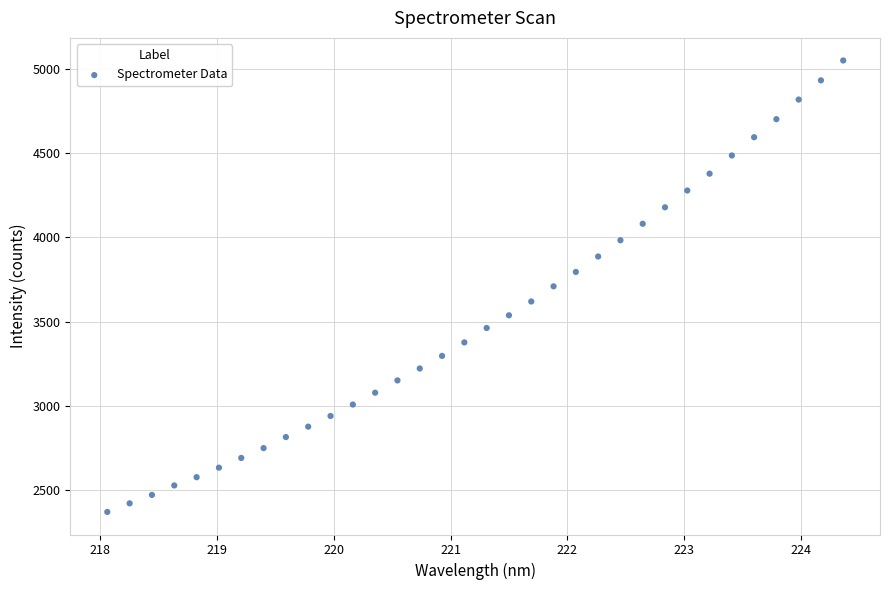

What is the range of Y values (max minus min)?

2686.1